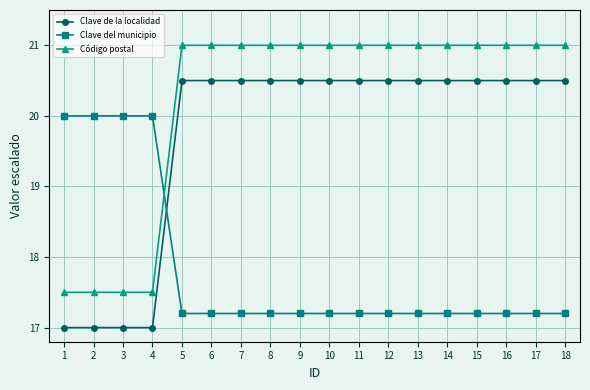

True or false: Clave de la localidad and Código postal intersect in this chart.

False